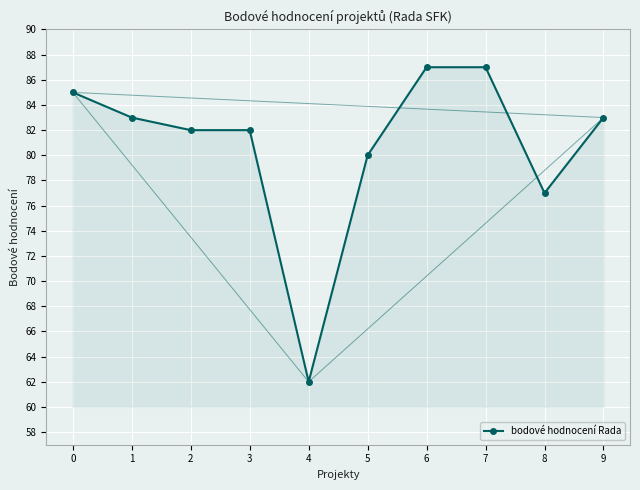

What is the average value?

81